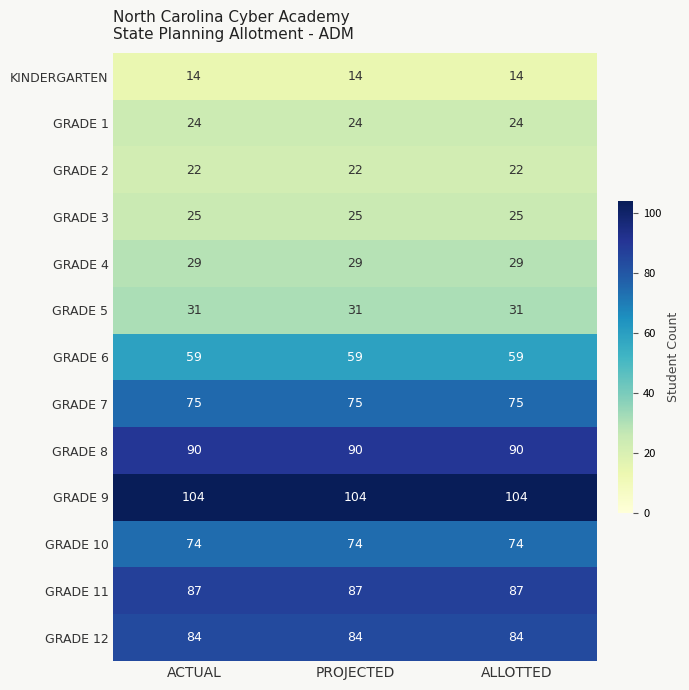

Rank the series by their maximum value, from highest to lowest.

GRADE 9, GRADE 8, GRADE 11, GRADE 12, GRADE 7, GRADE 10, GRADE 6, GRADE 5, GRADE 4, GRADE 3, GRADE 1, GRADE 2, KINDERGARTEN